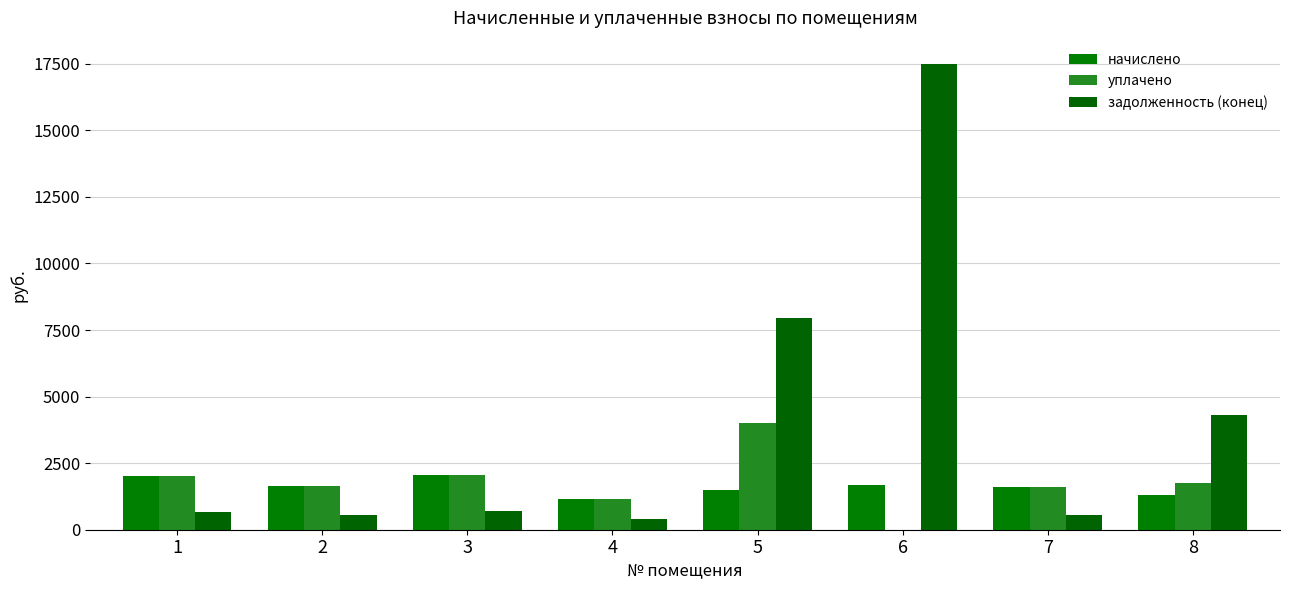

List the labels in order of начислено value, smallest first.

4, 8, 5, 7, 2, 6, 1, 3